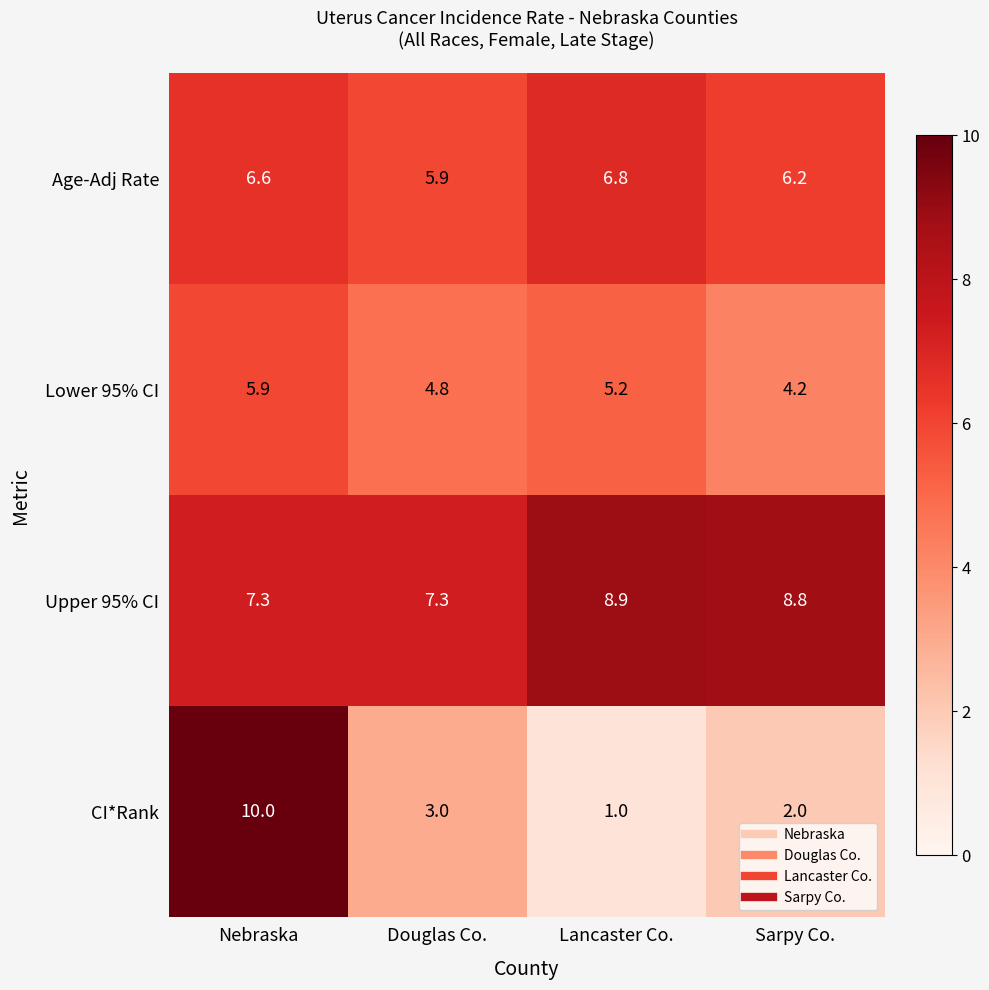

Which series has the largest total across all categories?

Upper 95% CI